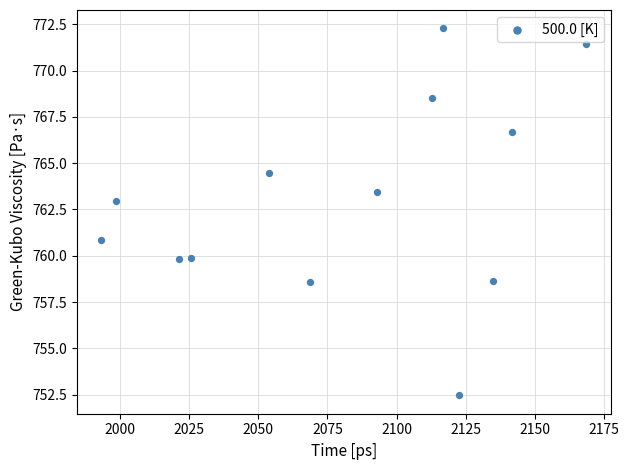

What is the range of Y values (max minus min)?

19.8